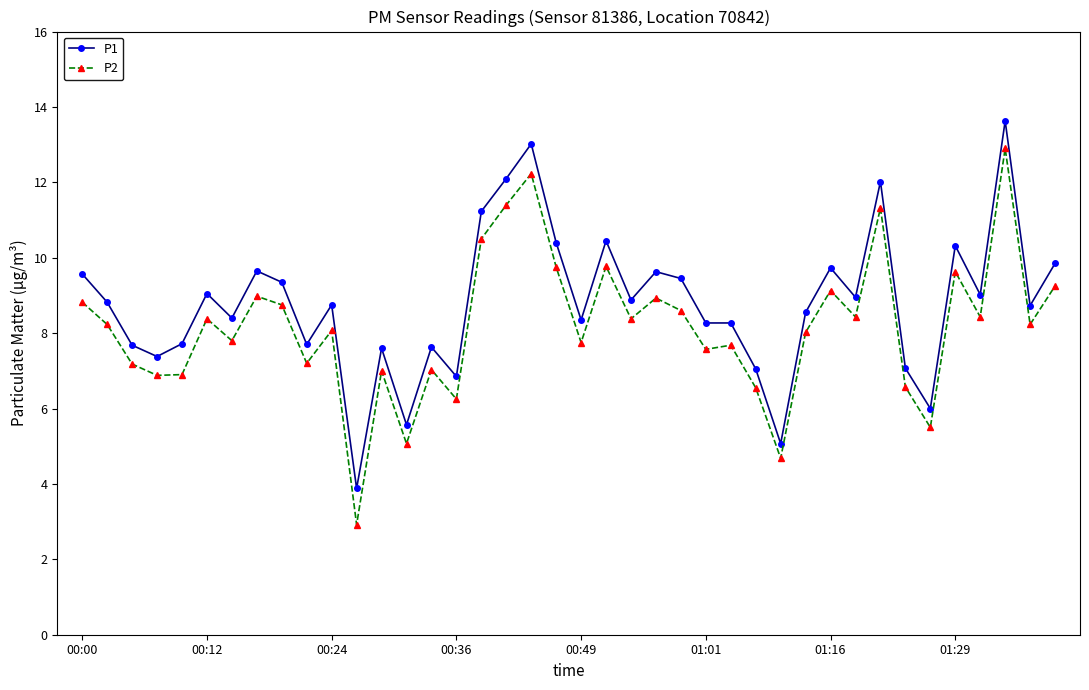

What is the smallest value displayed?

2.9